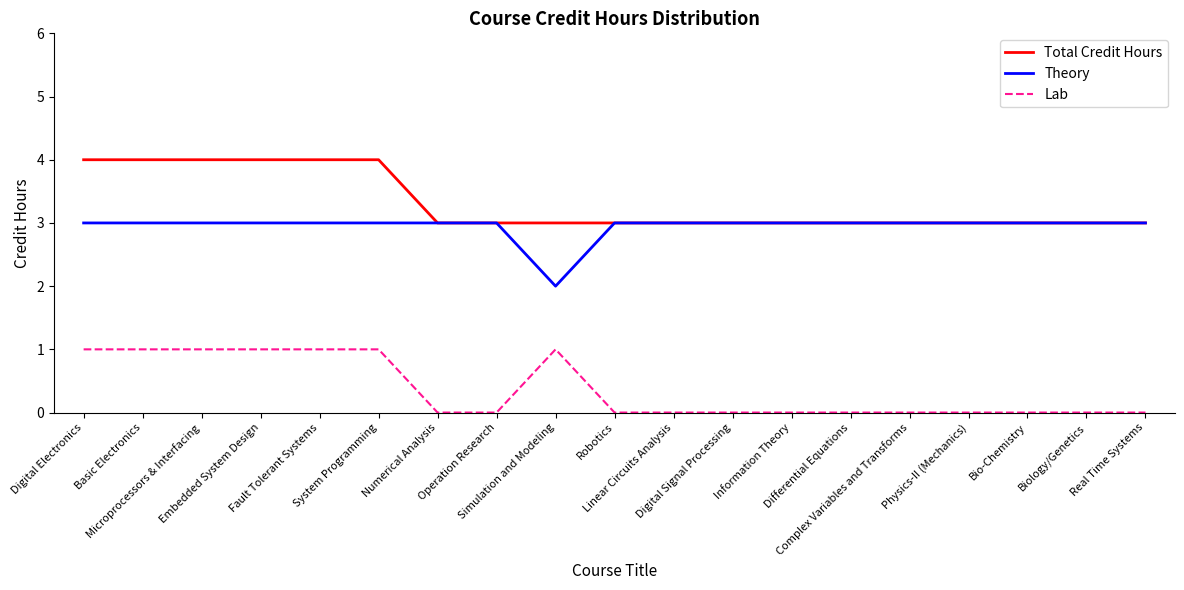

List the series in order of their peak value, highest first.

Total Credit Hours, Theory, Lab